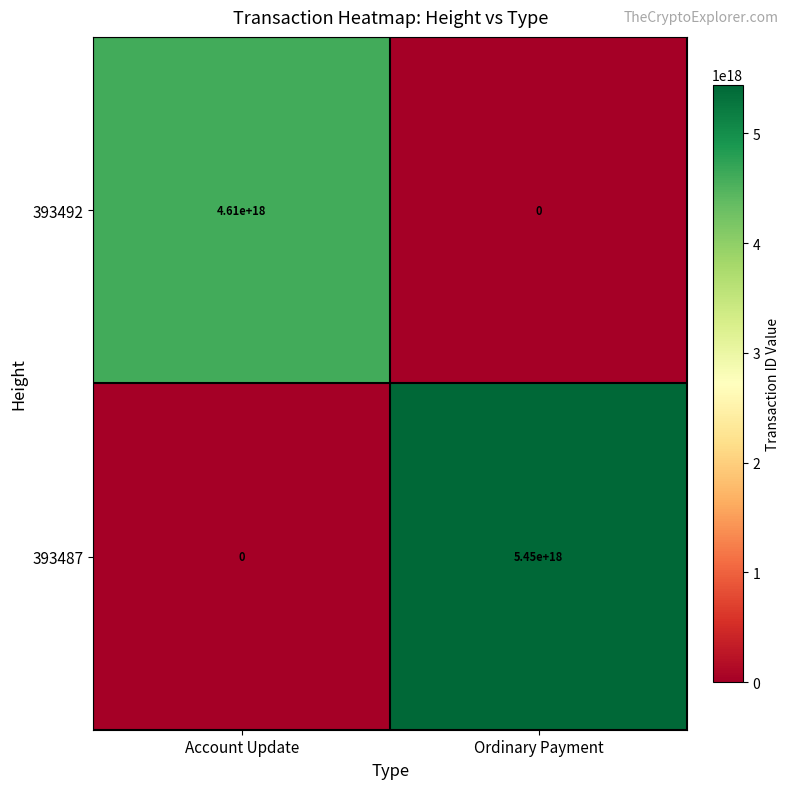

List the series in order of their peak value, highest first.

393487, 393492